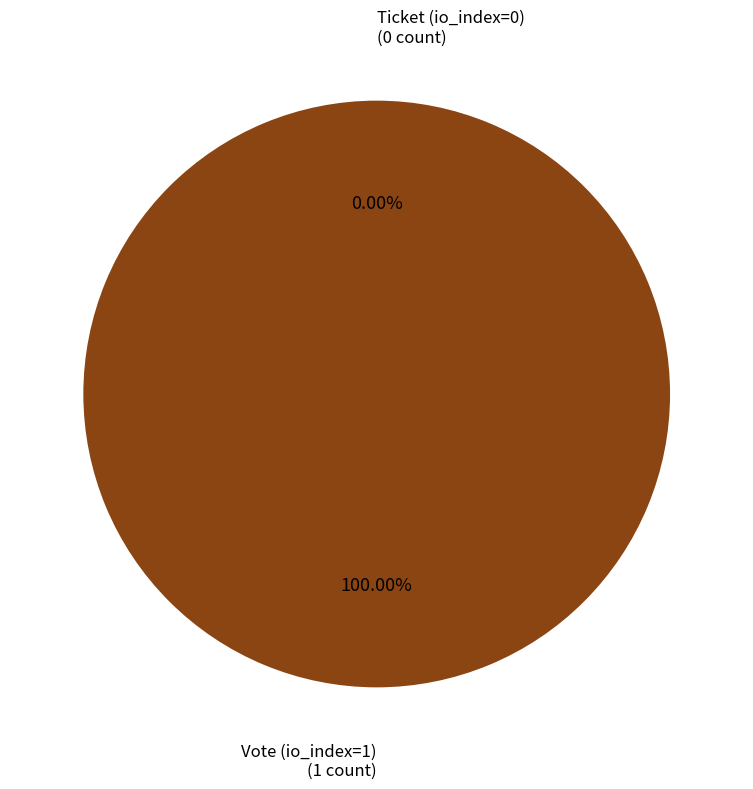

To the nearest percent, what is the difference between the largest and smallest slice percentages?

100%